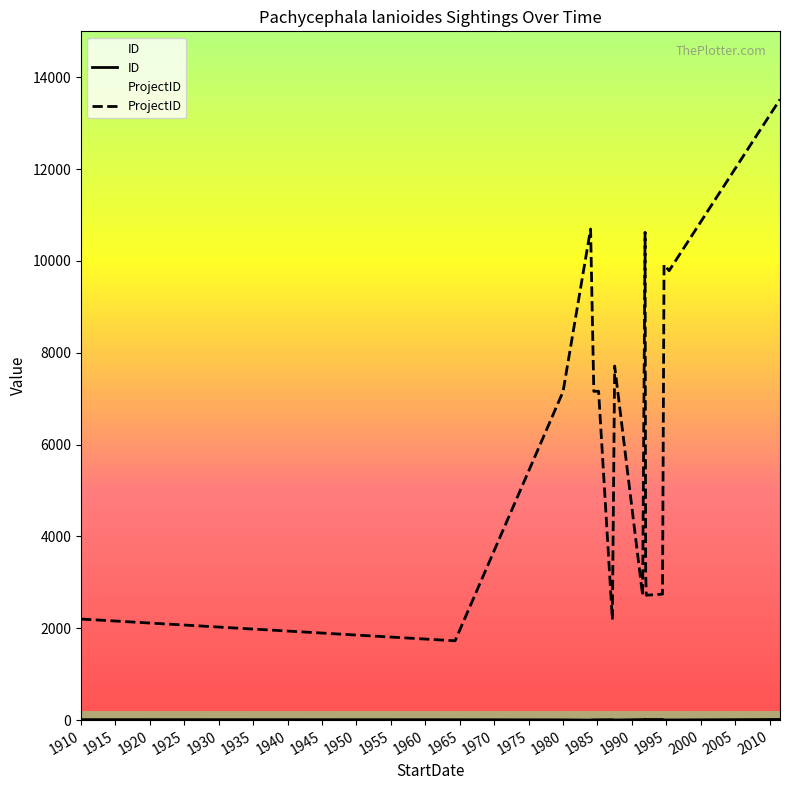

Does the chart display data point markers on the line(s)?

No